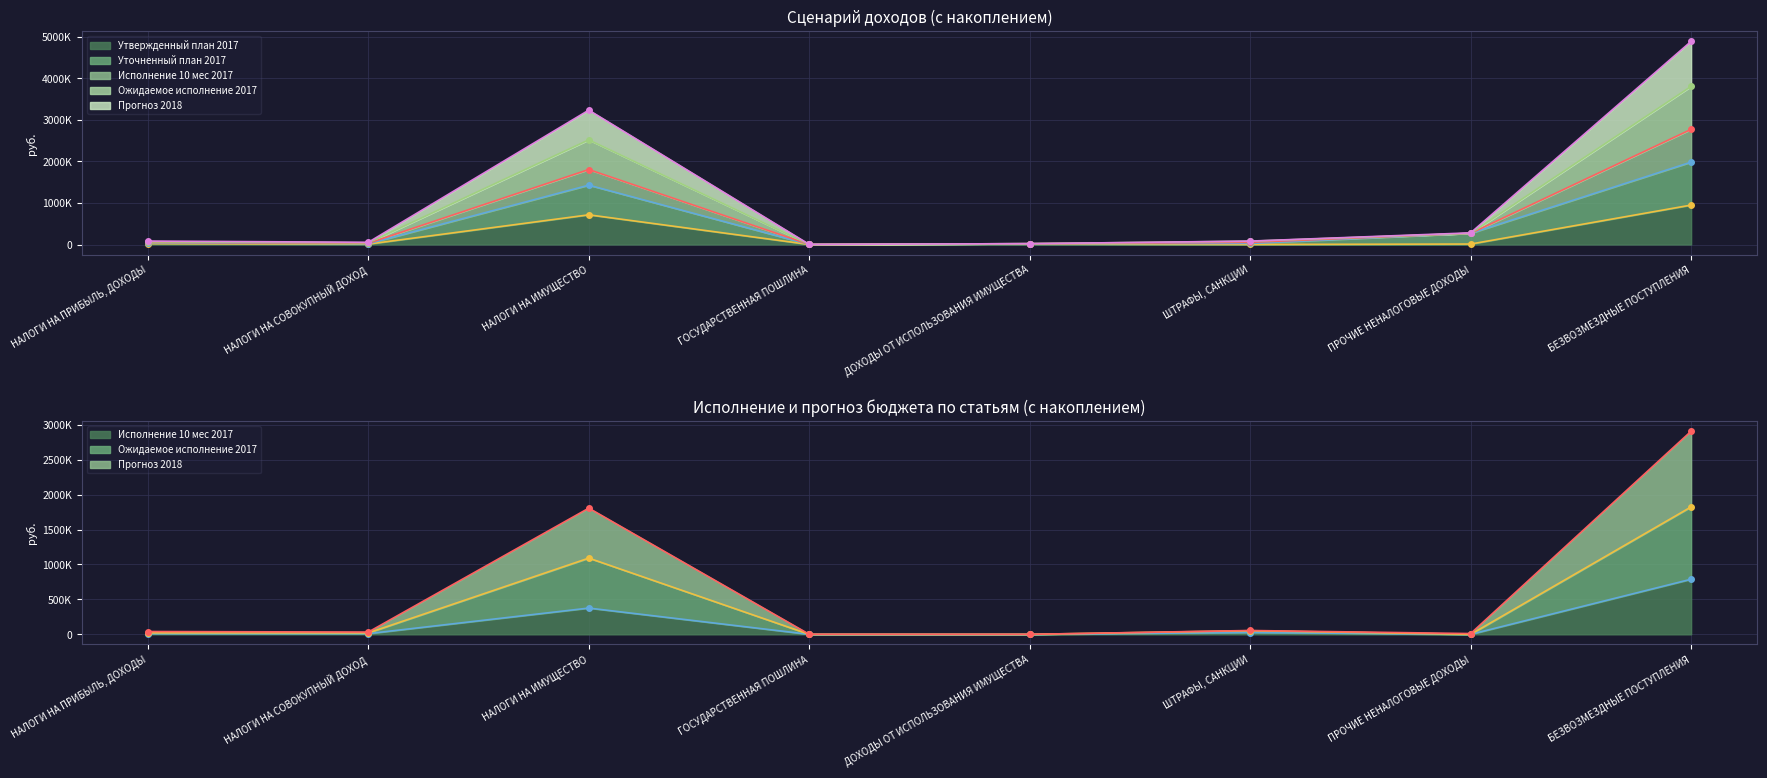

The value of Исполнение 10 мес 2017 at ШТРАФЫ, САНКЦИИ is 45472.5. True or false?

False